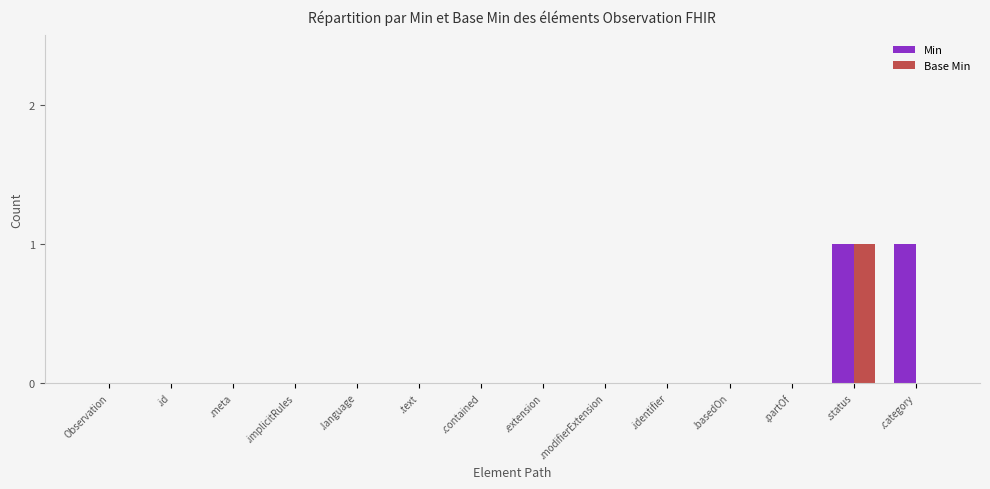

Count the number of categories in the chart.

14